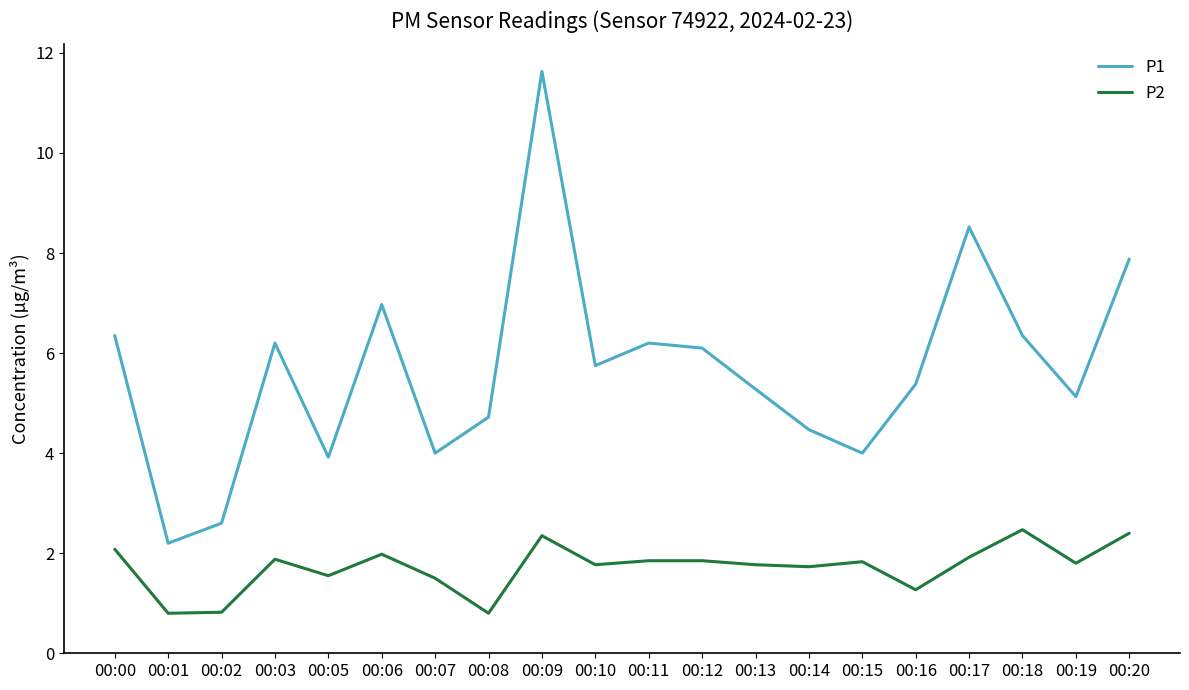

True or false: P2 and P1 intersect in this chart.

False